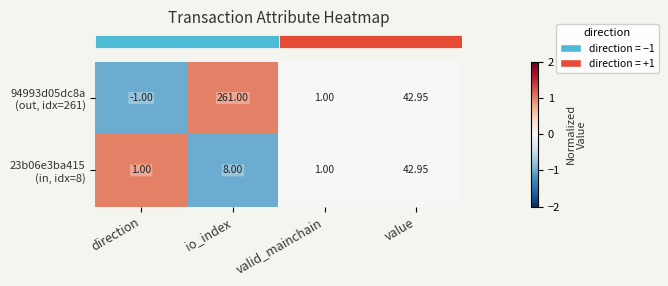

At how many categories does at least one series exceed 0?

4